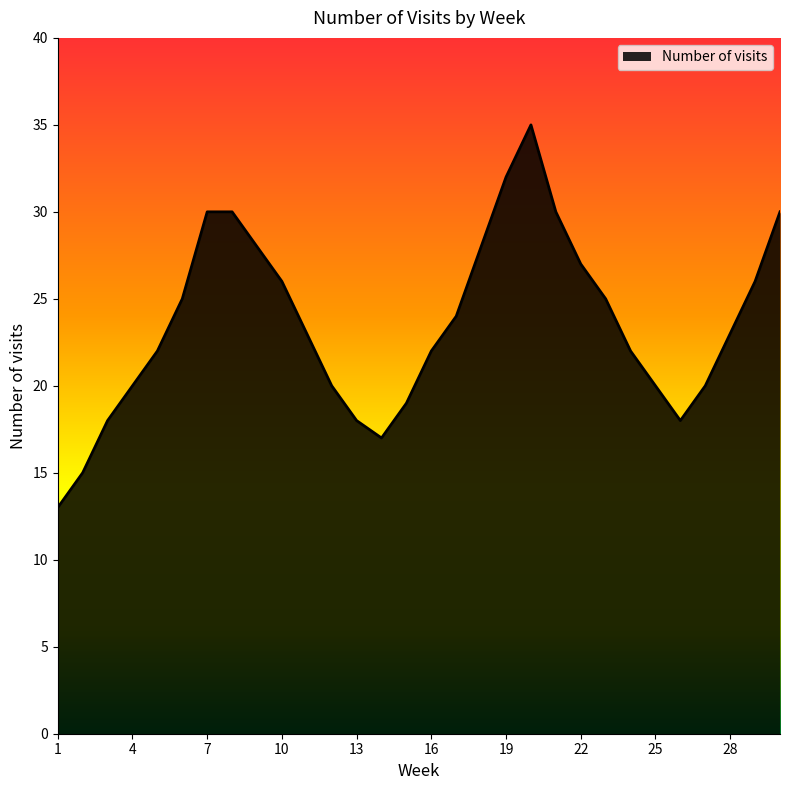

What is the minimum value shown in the chart?

13